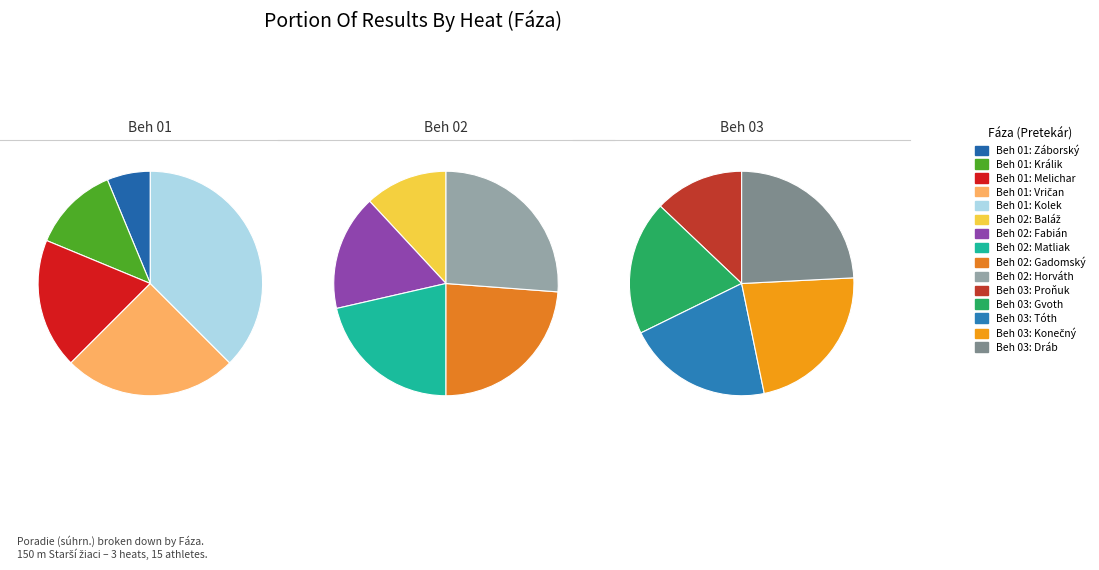

How many segments does this pie chart have?

5